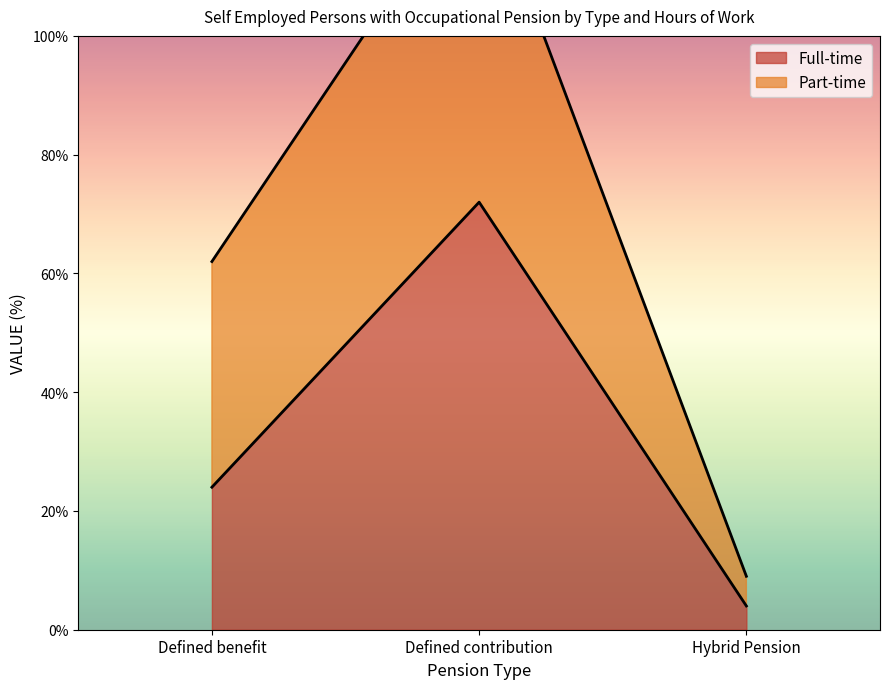

Rank the categories by value from highest to lowest.

Defined contribution, Defined benefit, Hybrid Pension